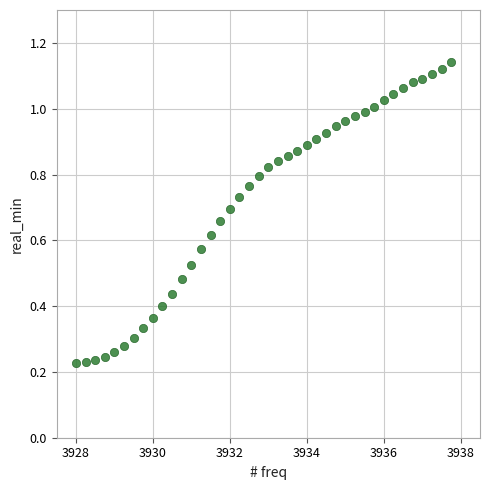

What is the range of X values (max minus min)?

9.8